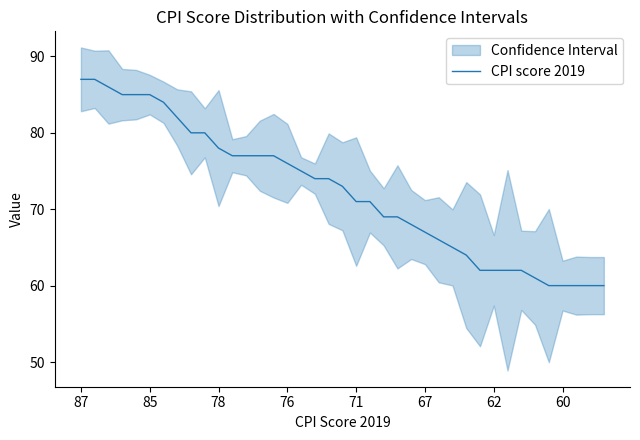

What is the lowest value of the CPI score 2019 series?

60